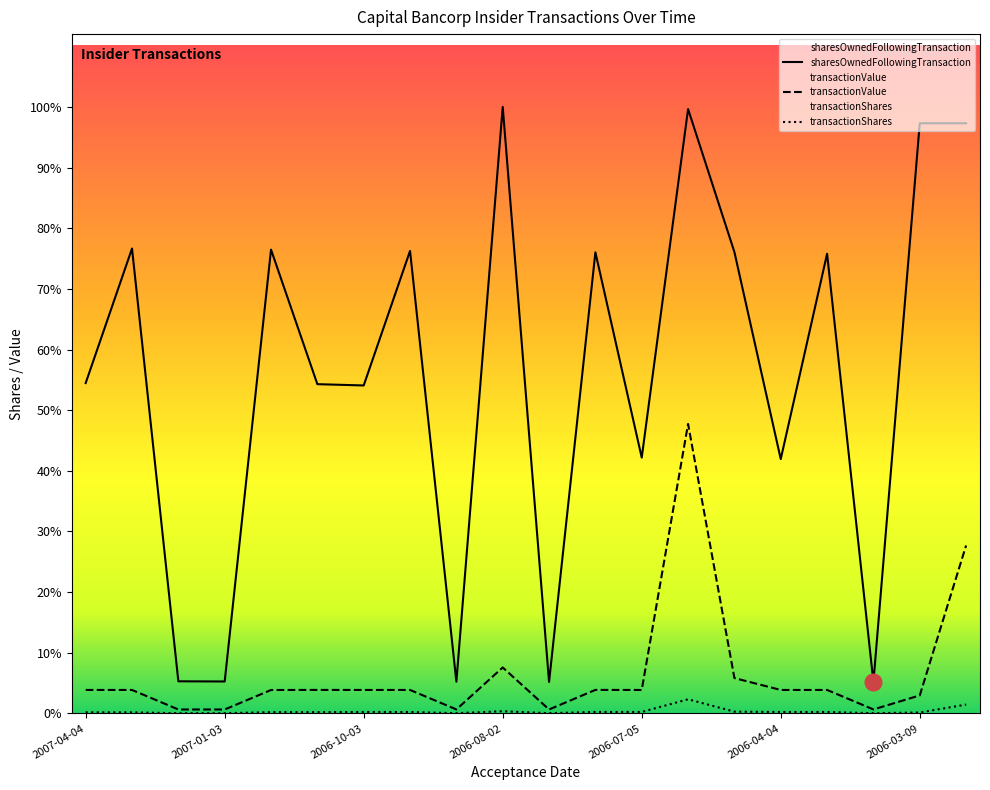

Is it true that transactionValue equals 3467 at 2006-10-03?

False